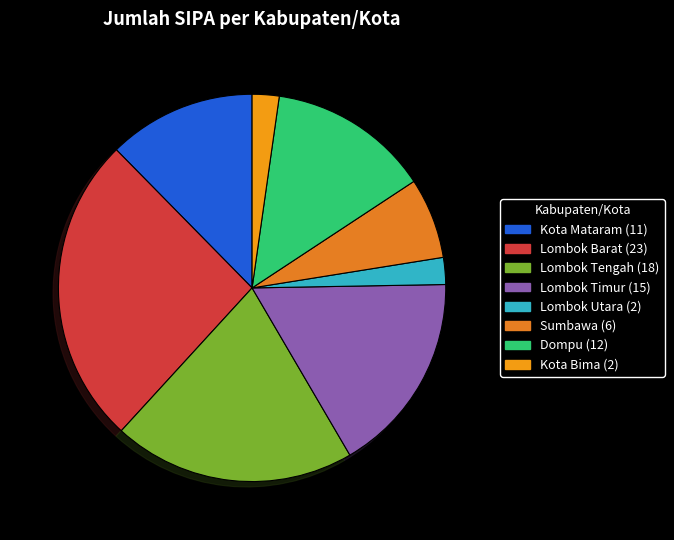

How many slices are in this pie chart?

8